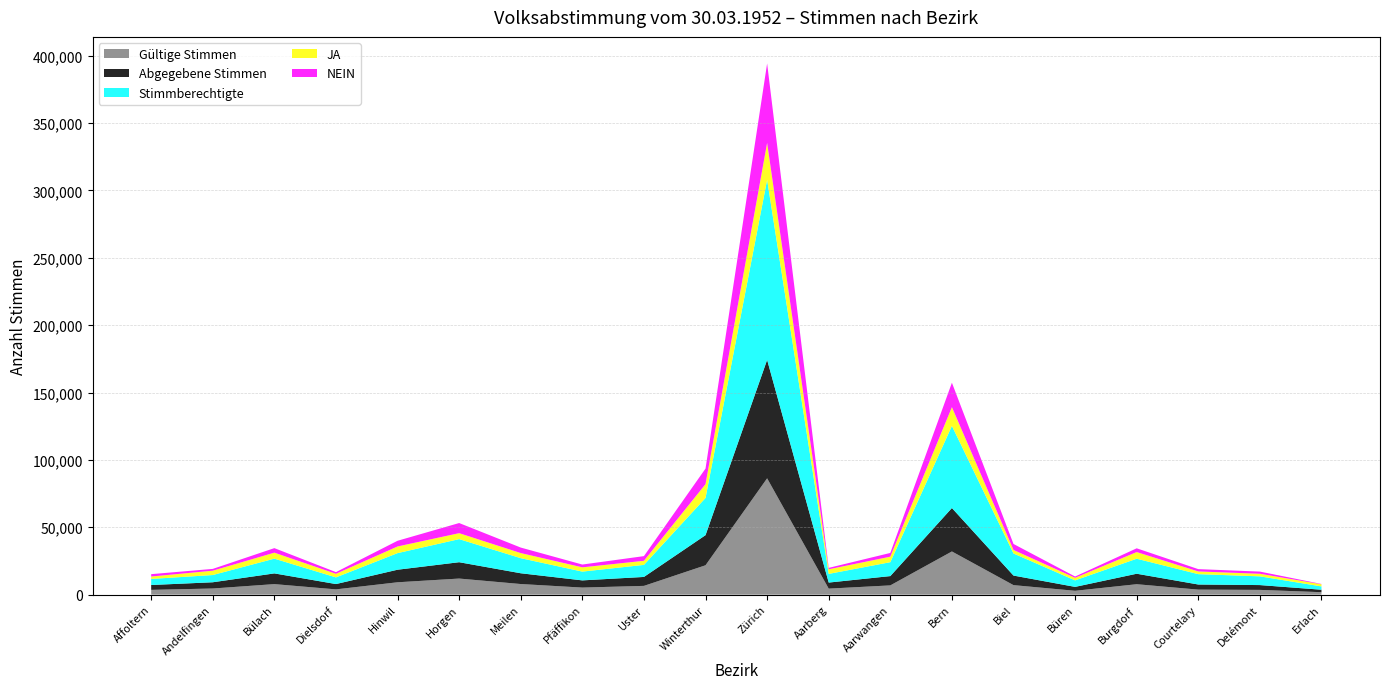

Reading left to right, extract all data points from this chart.

JA: Affoltern=1795	Andelfingen=3225	Bülach=4444	Dielsdorf=2656	Hinwil=4942	Horgen=4416	Meilen=3789	Pfäffikon=3165	Uster=3029	Winterthur=10262	Zürich=27347	Aarberg=3417	Aarwangen=4093	Bern=13908	Biel=2611	Büren=1901	Burgdorf=4952	Courtelary=2001	Delémont=1913	Erlach=1610
NEIN: Affoltern=1750	Andelfingen=1333	Bülach=3366	Dielsdorf=1254	Hinwil=4229	Horgen=7522	Meilen=4083	Pfäffikon=2075	Uster=3473	Winterthur=11537	Zürich=58986	Aarberg=1051	Aarwangen=2770	Bern=18138	Biel=4446	Büren=959	Burgdorf=2782	Courtelary=1728	Delémont=1615	Erlach=209
Stimmberechtigte: Affoltern=4510	Andelfingen=5362	Bülach=10944	Dielsdorf=4951	Hinwil=12312	Horgen=17139	Meilen=11203	Pfäffikon=6519	Uster=8953	Winterthur=27628	Zürich=133677	Aarberg=6444	Aarwangen=10318	Bern=60946	Biel=16395	Büren=4830	Burgdorf=11142	Courtelary=7687	Delémont=6486	Erlach=2458
Abgegebene Stimmen: Affoltern=3602	Andelfingen=4629	Bülach=7959	Dielsdorf=3947	Hinwil=9327	Horgen=12129	Meilen=7997	Pfäffikon=5340	Uster=6633	Winterthur=22349	Zürich=87899	Aarberg=4491	Aarwangen=6906	Bern=32256	Biel=7098	Büren=2898	Burgdorf=7782	Courtelary=3793	Delémont=3570	Erlach=1824
Gültige Stimmen: Affoltern=3545	Andelfingen=4558	Bülach=7810	Dielsdorf=3910	Hinwil=9171	Horgen=11938	Meilen=7872	Pfäffikon=5240	Uster=6502	Winterthur=21799	Zürich=86333	Aarberg=4468	Aarwangen=6863	Bern=32046	Biel=7057	Büren=2860	Burgdorf=7734	Courtelary=3729	Delémont=3528	Erlach=1819